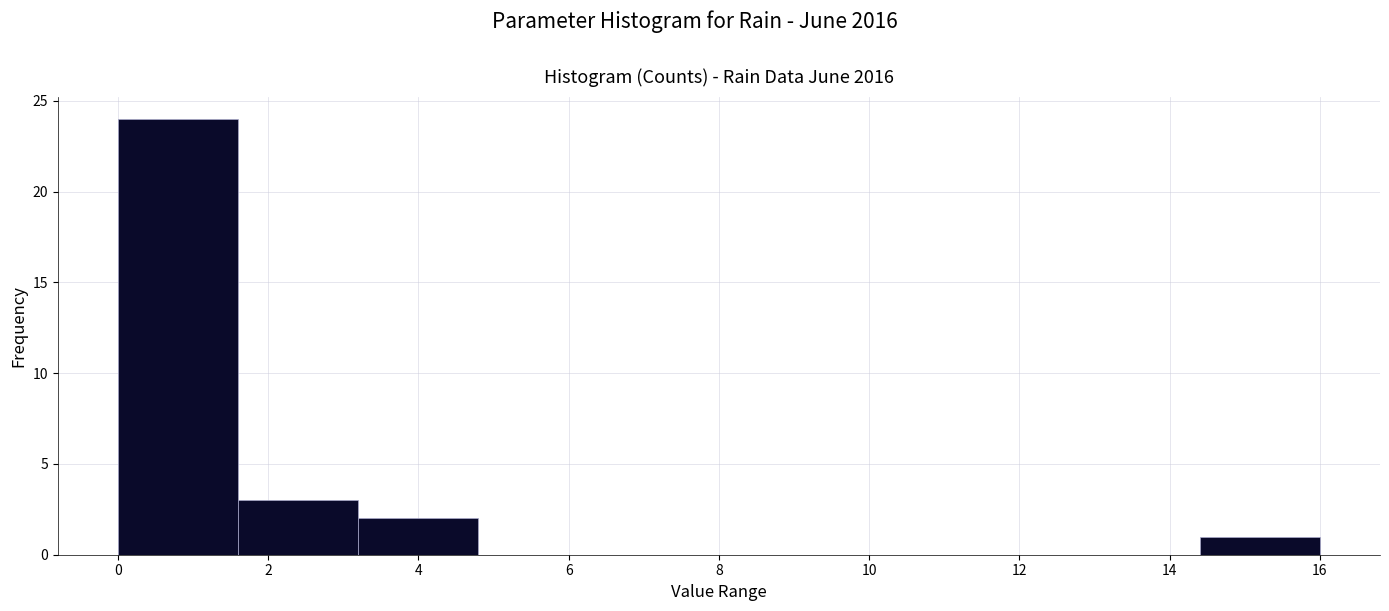

How tall is the bar that spans 3.2 to 4.8 on the x-axis? The values are not printed on the chart, so give them approximately, as read against the axis.

2